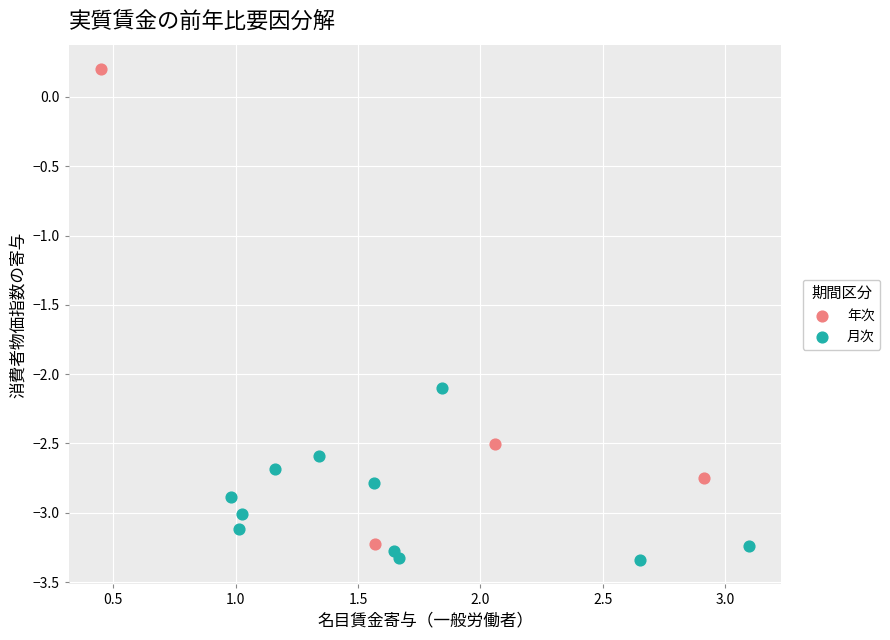

Which series has the widest spread of Y values?

年次